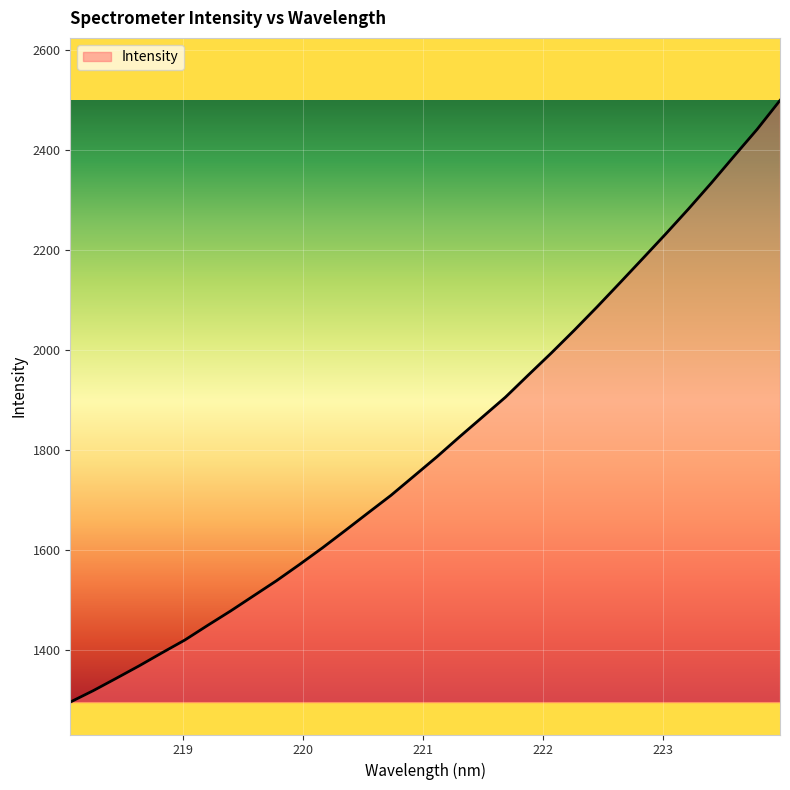

What is the minimum value shown in the chart?

1296.8